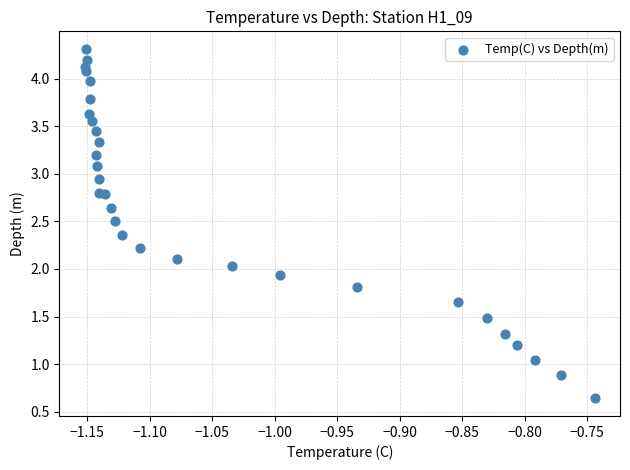

What is the range of Y values (max minus min)?

3.7